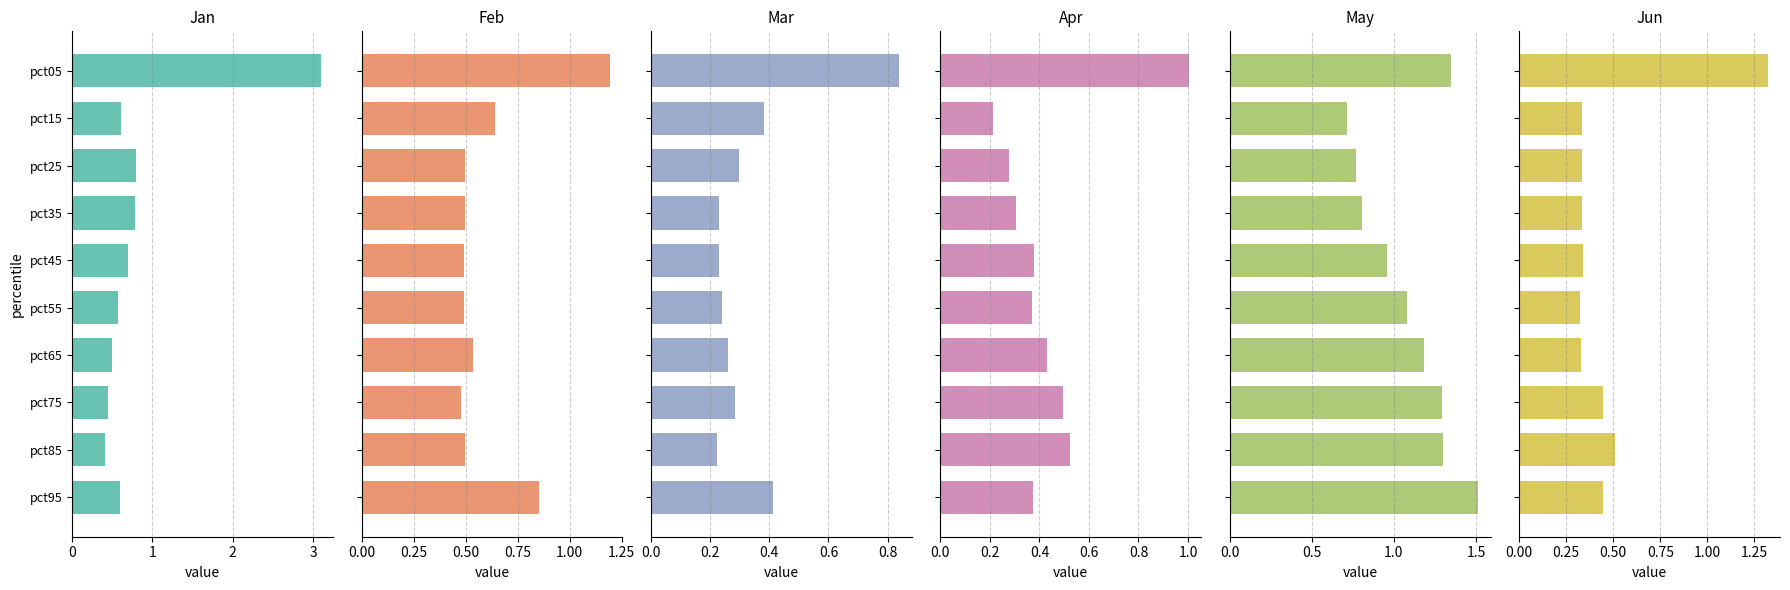

What is the sum of all Jun values?

4.7